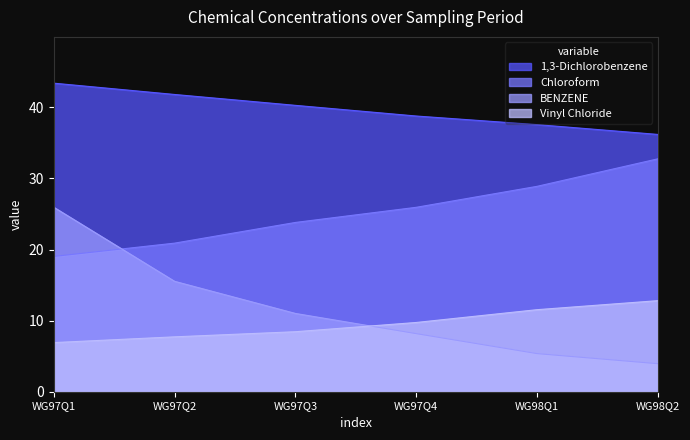

What position from the right is WG97Q4?

3